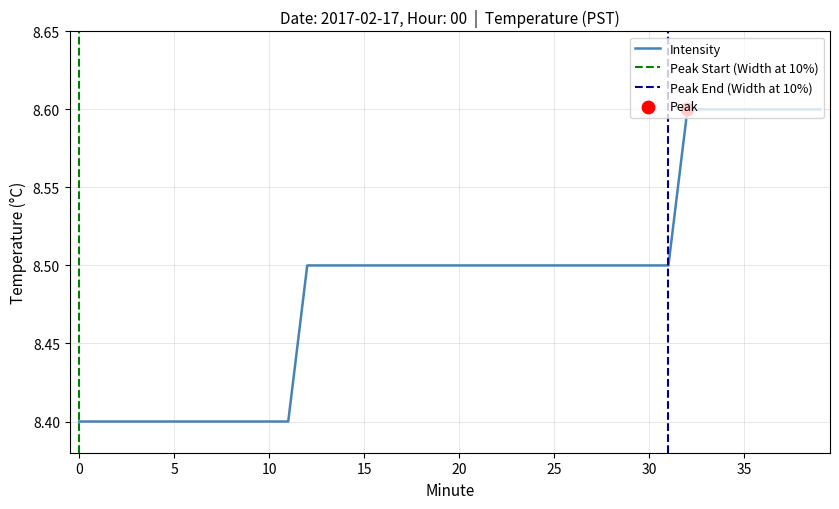

What is the ratio of the value at 34 to the value at 6?

1.0